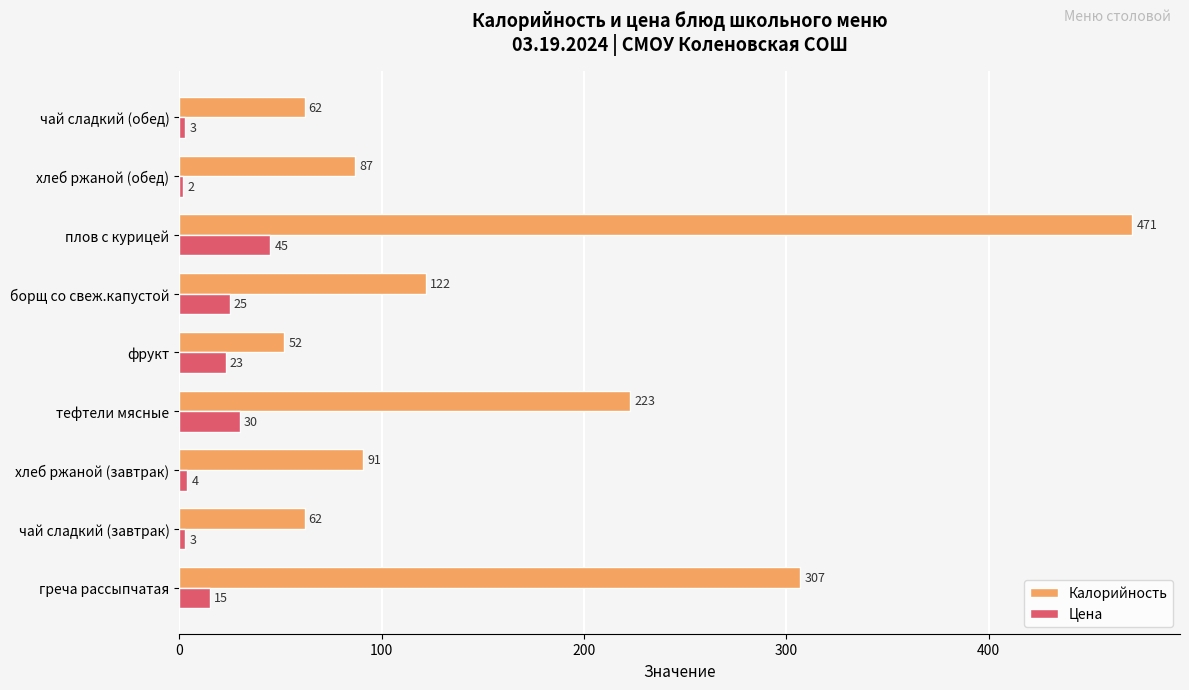

The Цена series shows 30 at тефтели мясные. True or false?

True